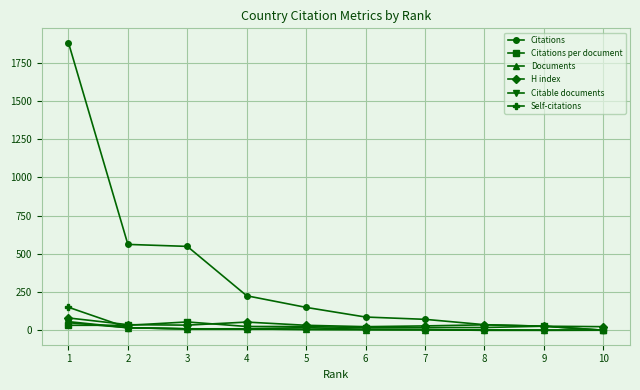

Does the chart have visible grid lines?

Yes